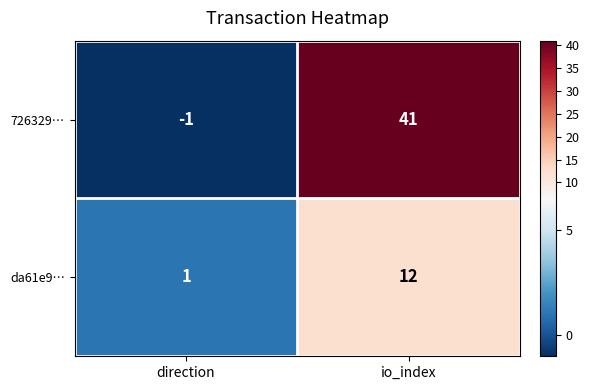

What is the maximum value shown in the chart?

41